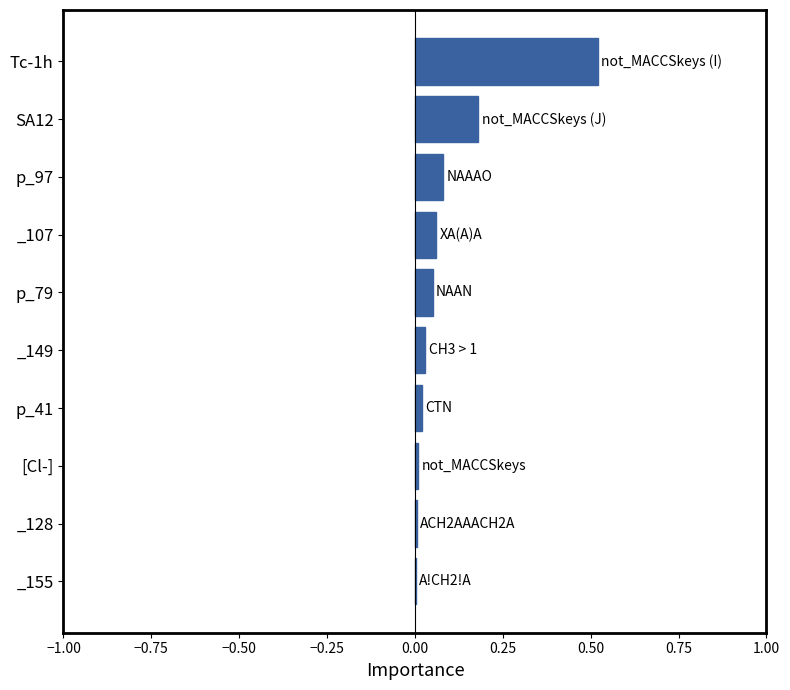

The chart shows a value of 0.0 at _155. True or false?

True